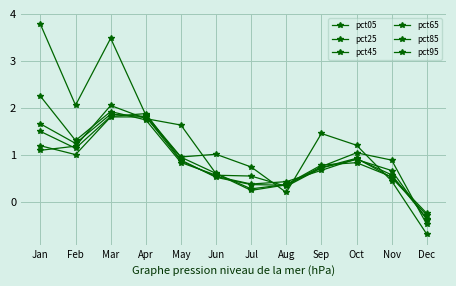

How many interior local peaks does the pct85 series have?

2